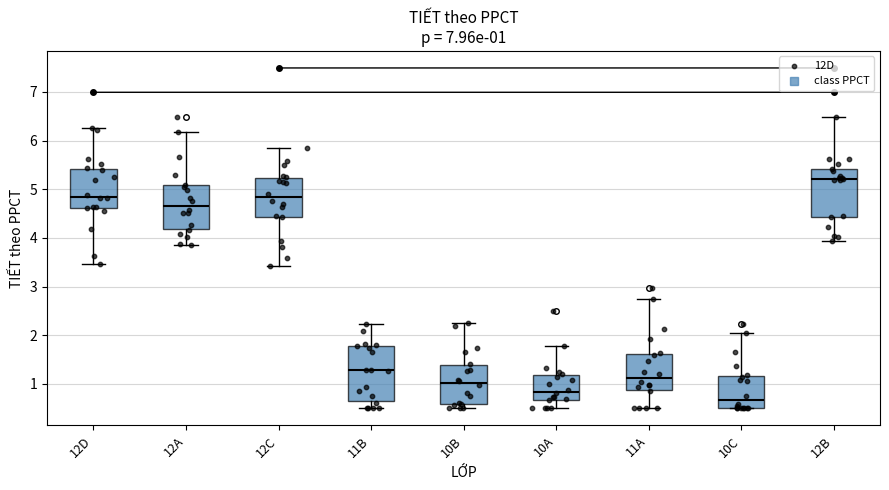

Which box's median line is the lowest?

10C